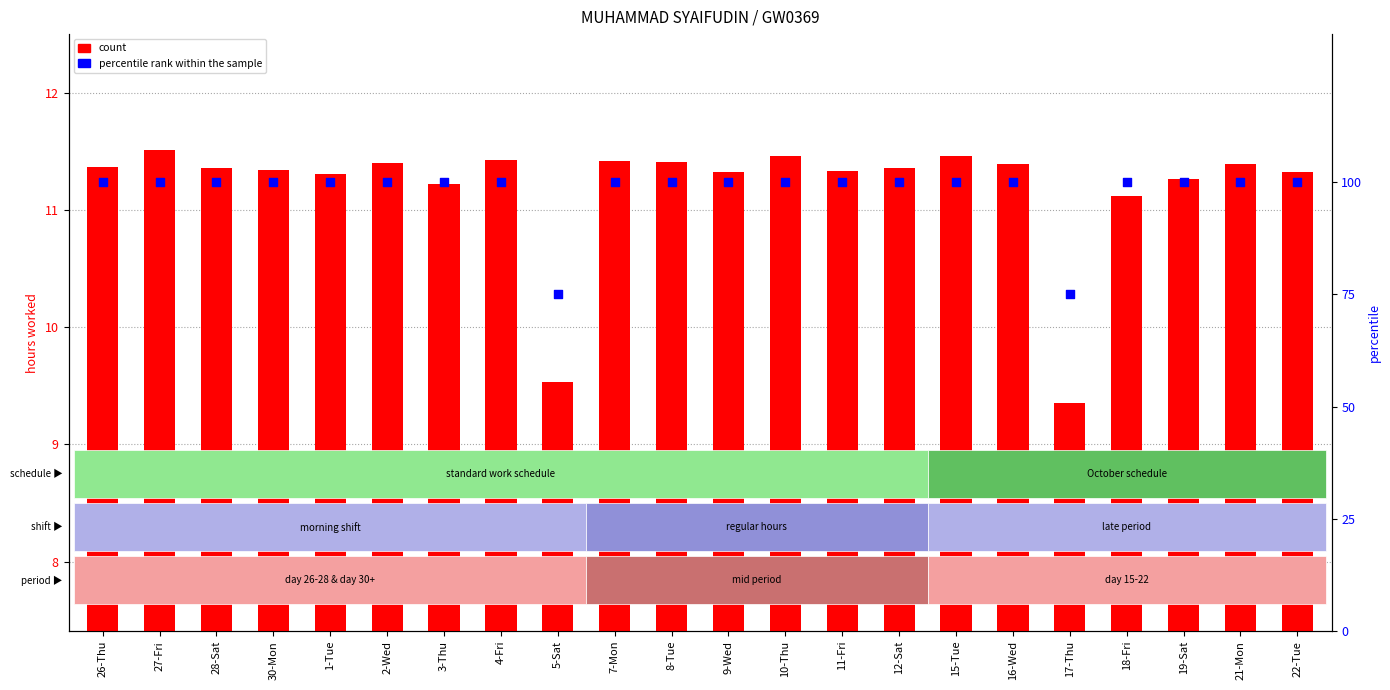

Which series contains the lowest Y value?

count